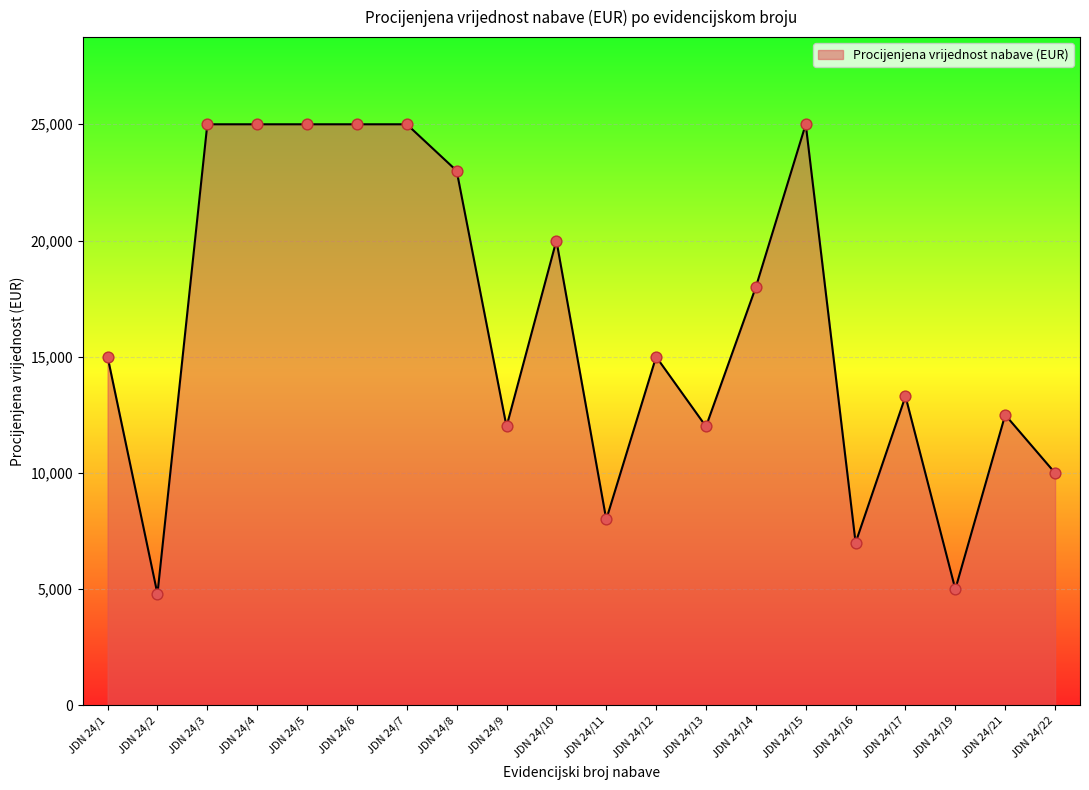

Between JDN 24/9 and JDN 24/16, which is larger?

JDN 24/9